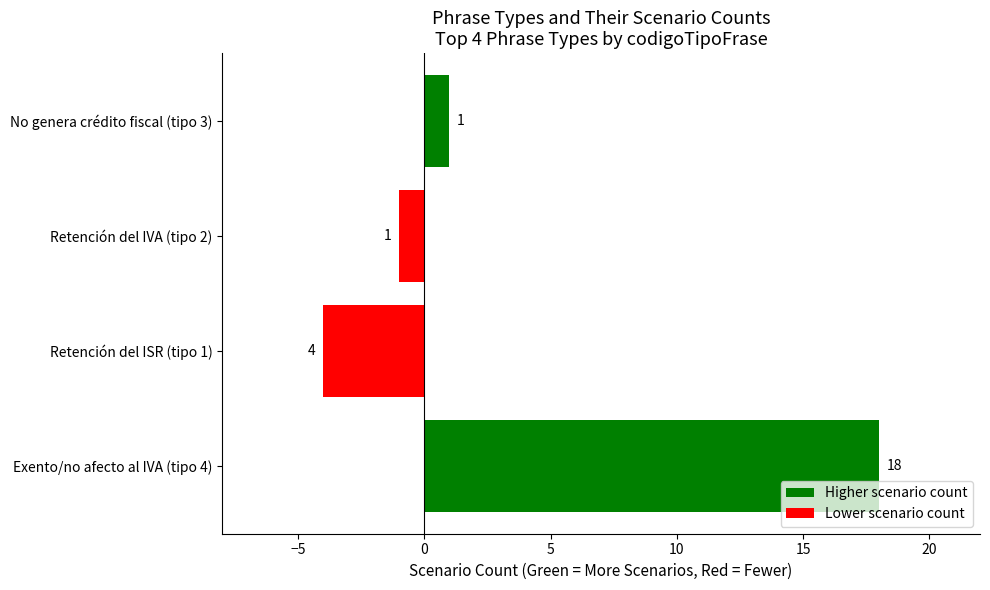

Does the chart contain stacked bars?

No